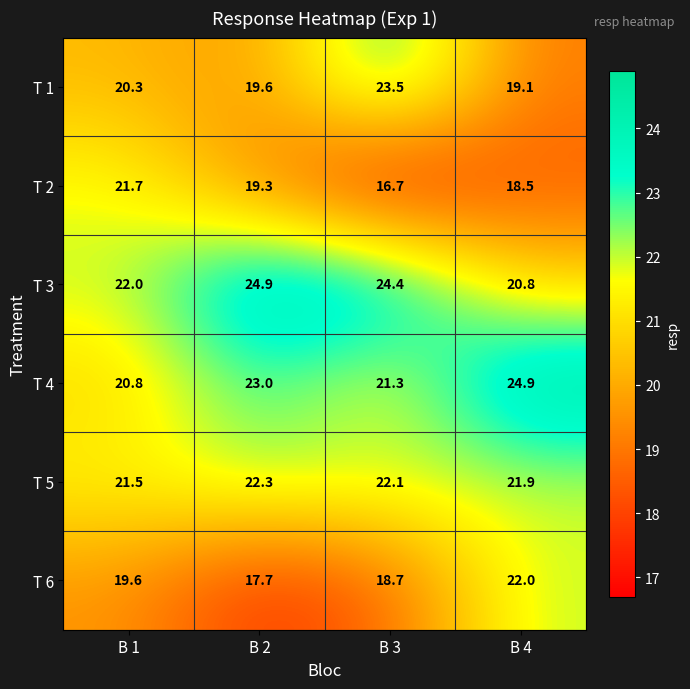

At how many categories does at least one series exceed 20?

4